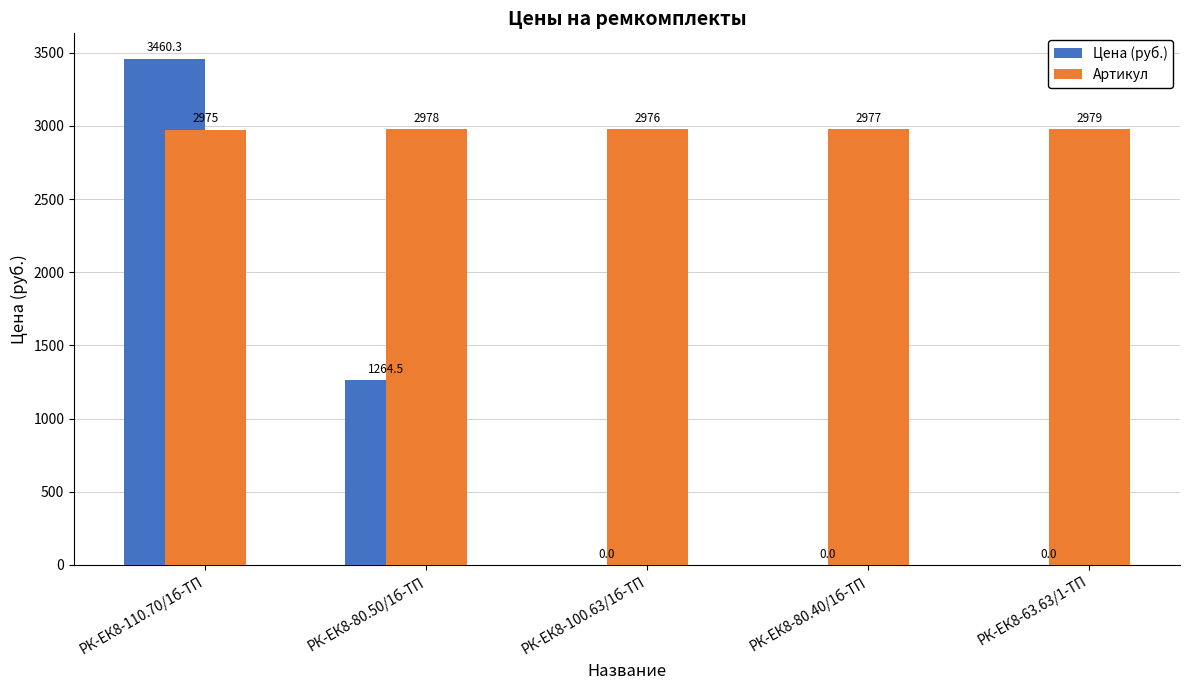

Which series has the largest total across all categories?

Артикул